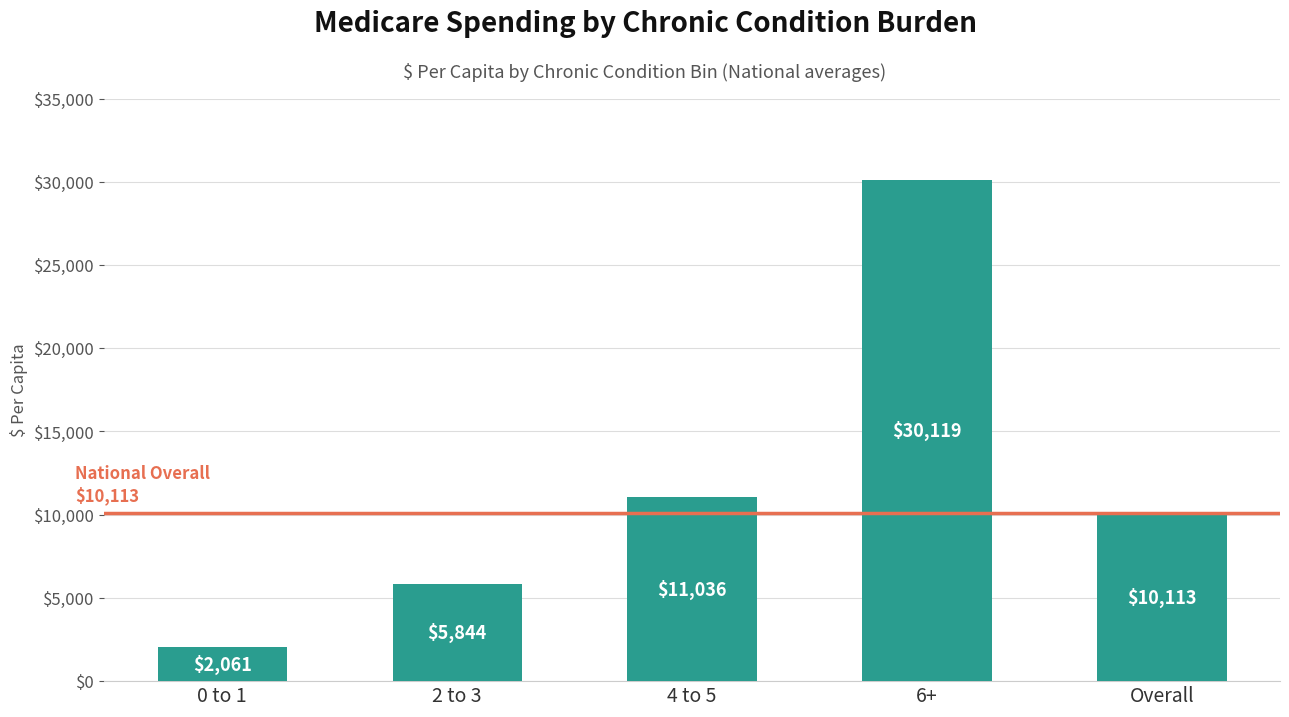

Where is the data nearest to the value 16089?

4 to 5